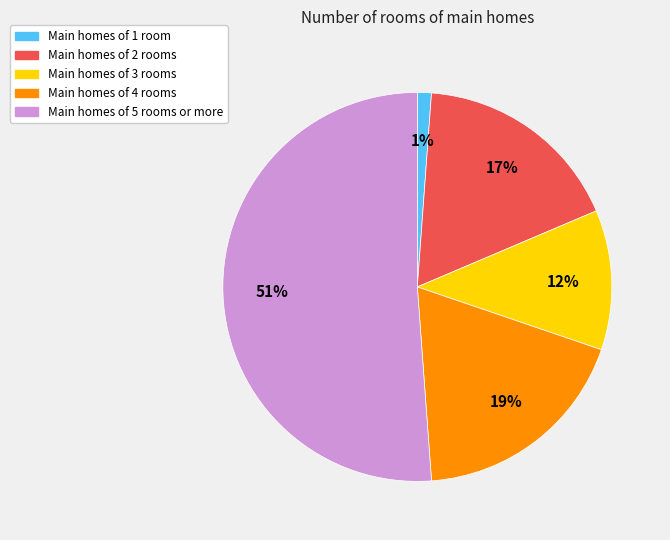

What percentage is the Main homes of 4 rooms slice, to the nearest percent?

19%